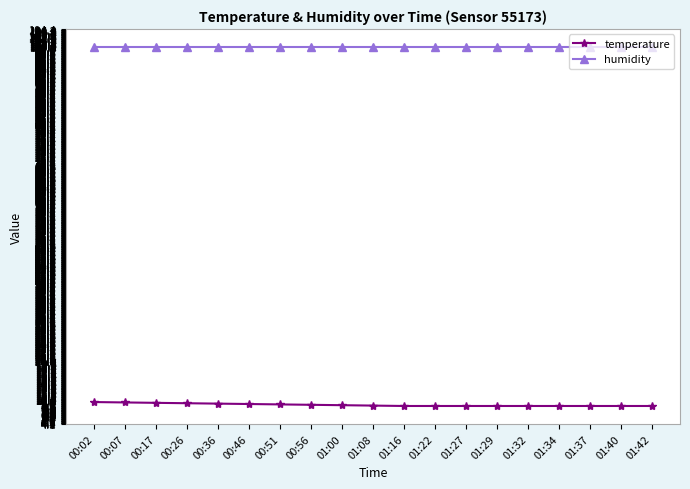

Which series has the largest total across all categories?

humidity